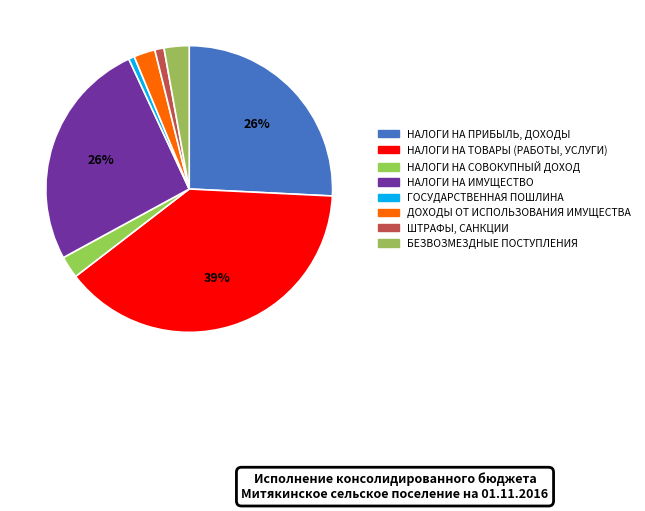

Is it true that БЕЗВОЗМЕЗДНЫЕ ПОСТУПЛЕНИЯ is 13% of the pie?

False